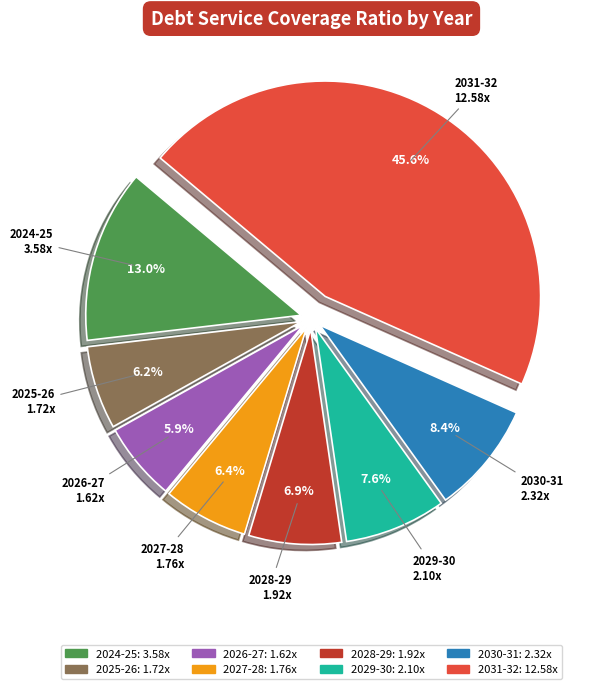

Is 2025-26 the majority of the pie?

No